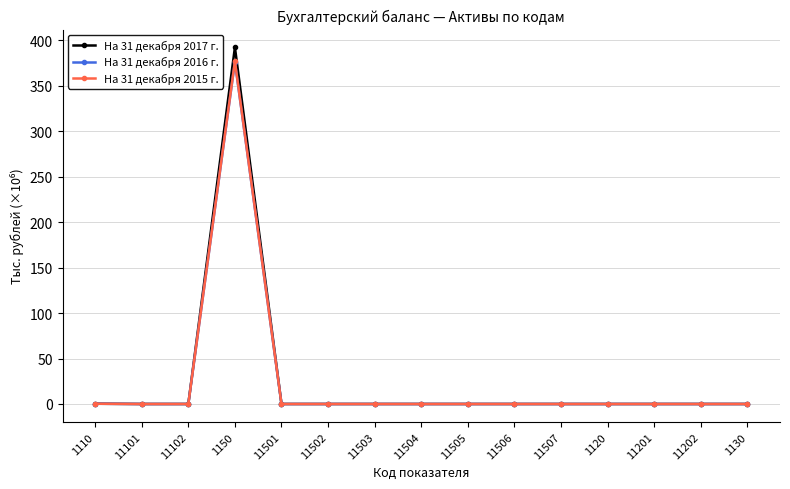

What is the label of the 10th point from the left?

11506